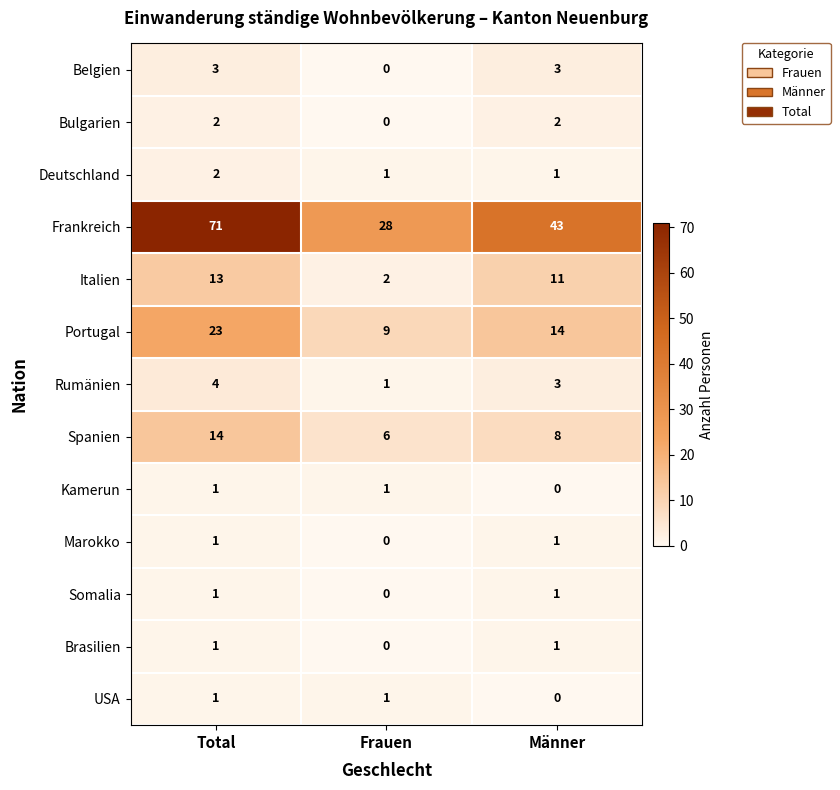

Which category has the highest value across all series?

Total